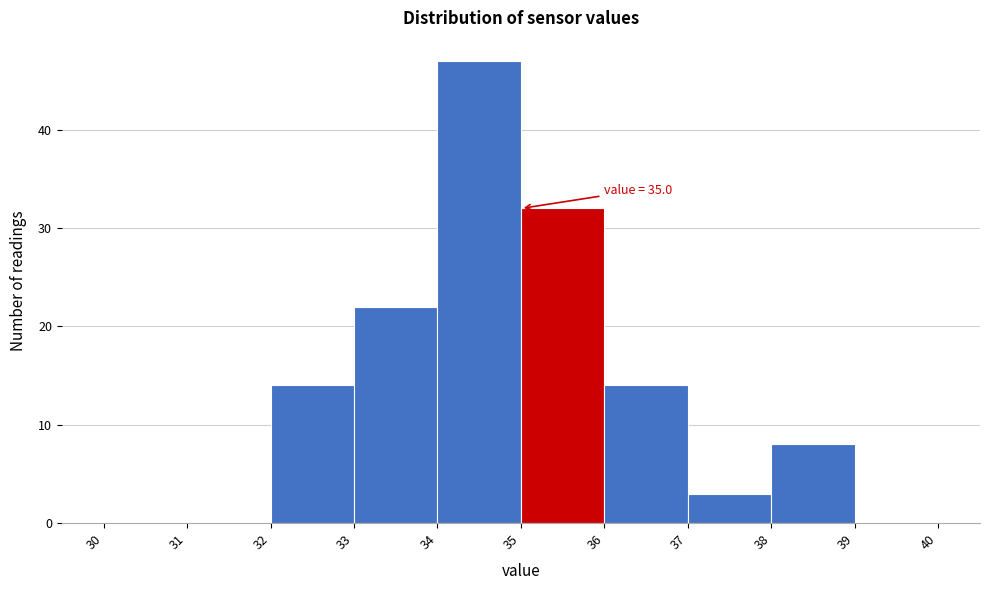

Which range on the x-axis has the tallest bar?

34 to 35